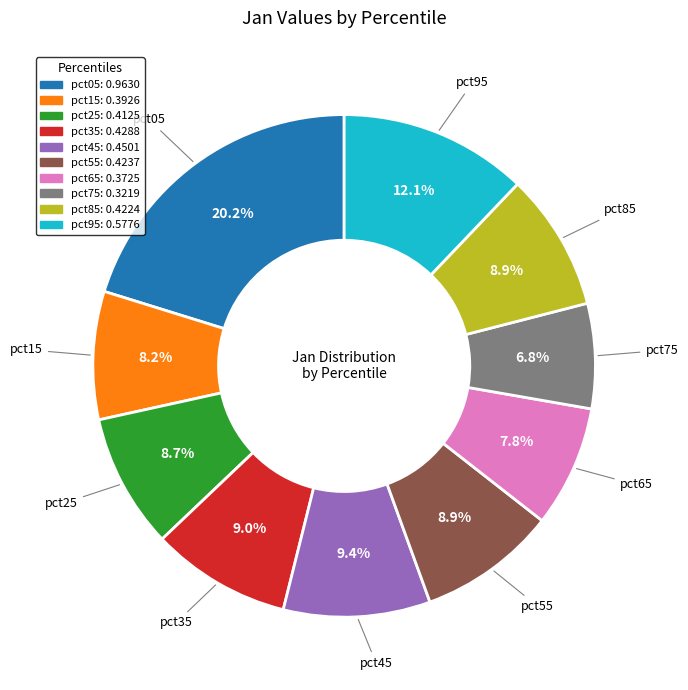

What percentage is the pct35 slice, to the nearest percent?

9%